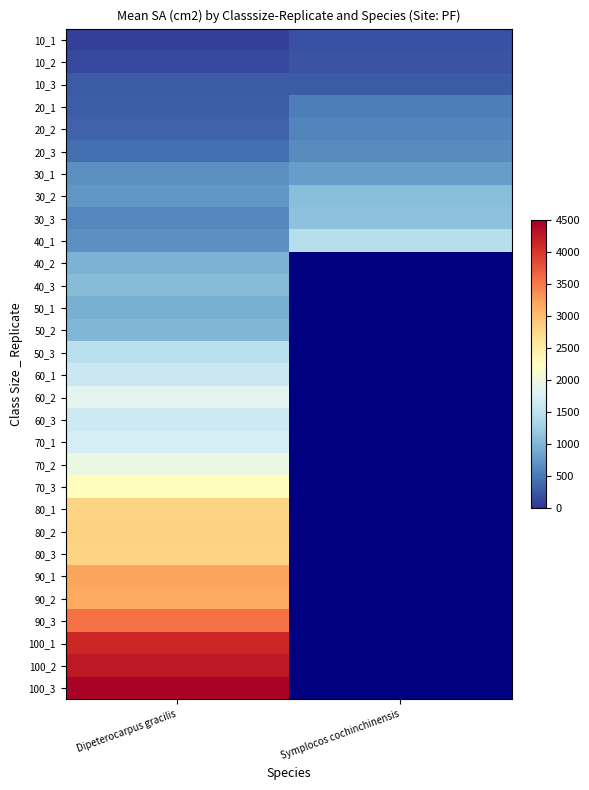

What is the spread (max minus min) of values at Dipeterocarpus gracilis?

4382.2